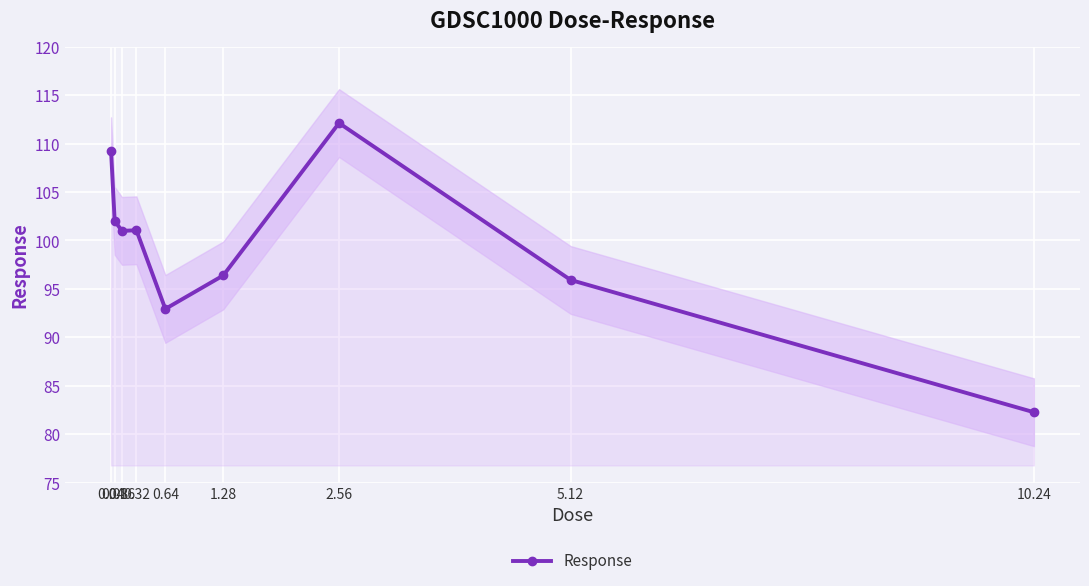

At which category does the chart reach its minimum across all series?

10.24